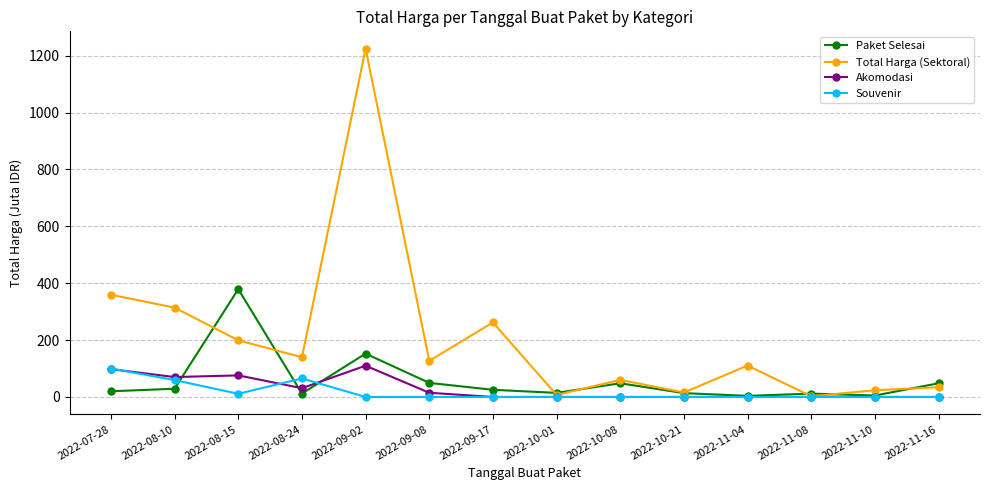

What is the total value across all series at 2022-09-02?

1487.2